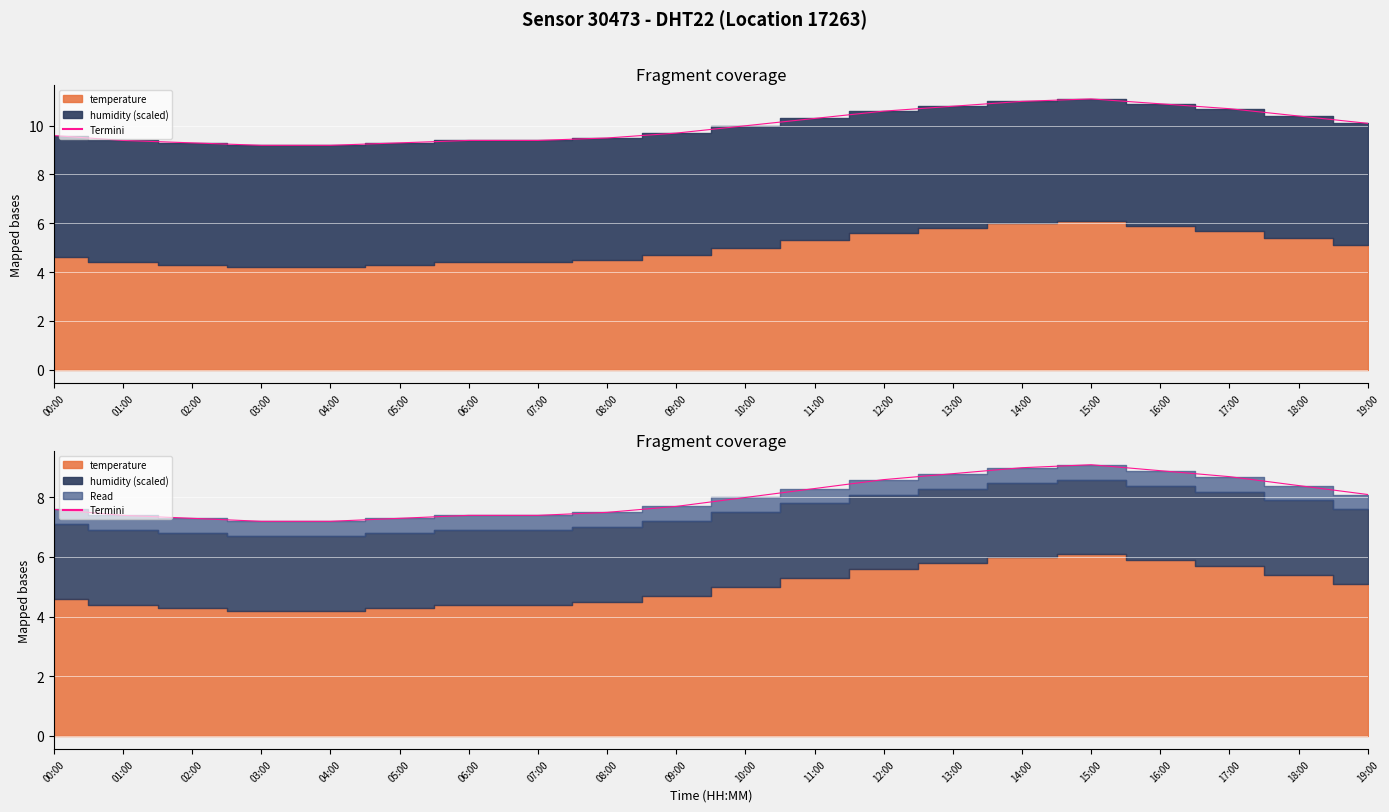

Is it true that the value at 00:00 is 7.6?

True